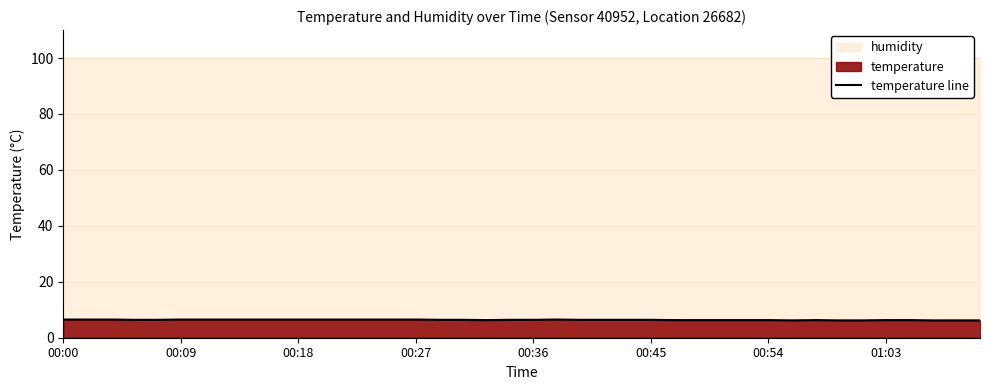

What is the change in value from 17 to 32?

-0.1